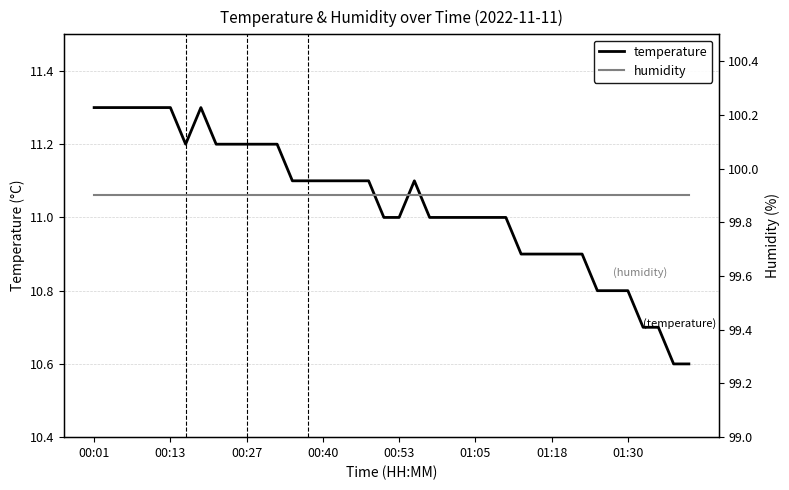

How many data points does each series have?

40